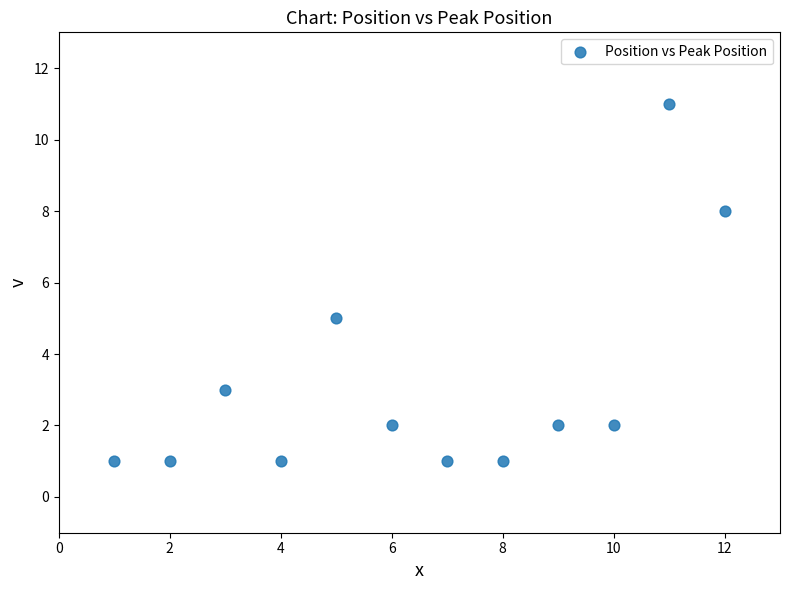

What is the average X value?

6